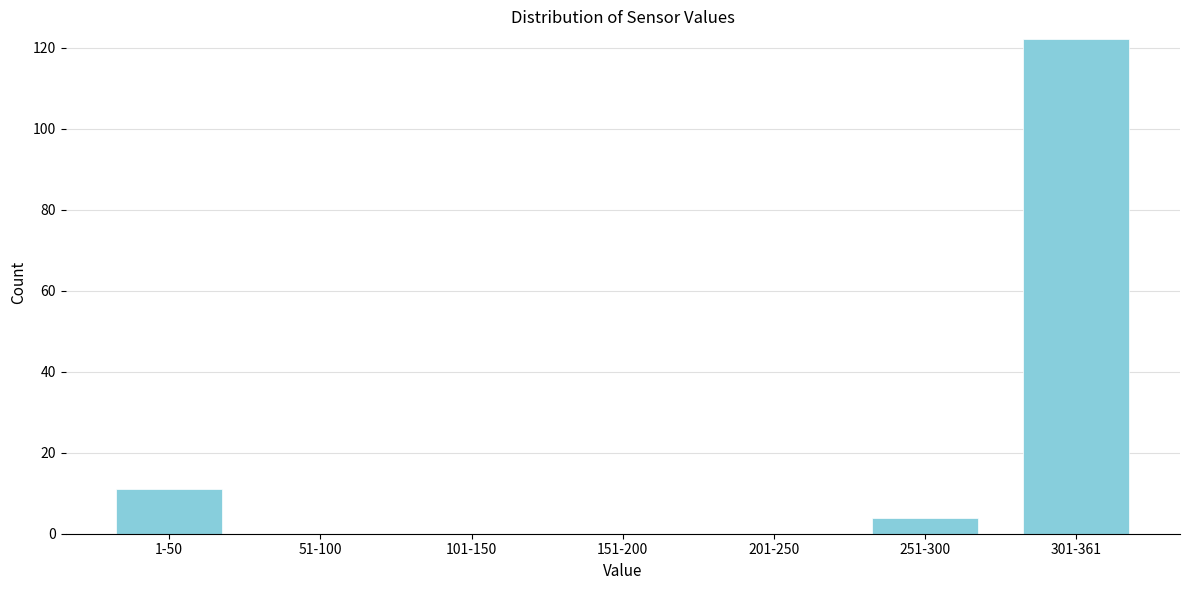

Reading right to left, extract all data points from this chart.

301-361=122	251-300=4	201-250=0	151-200=0	101-150=0	51-100=0	1-50=11